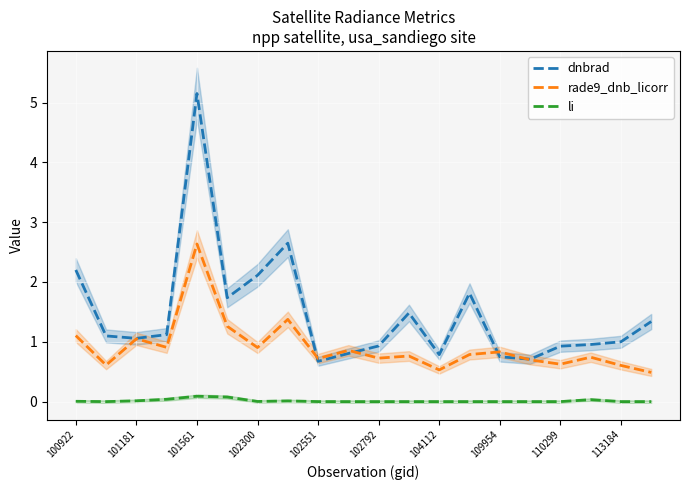

The rade9_dnb_licorr series shows 1.9 at 100922. True or false?

False